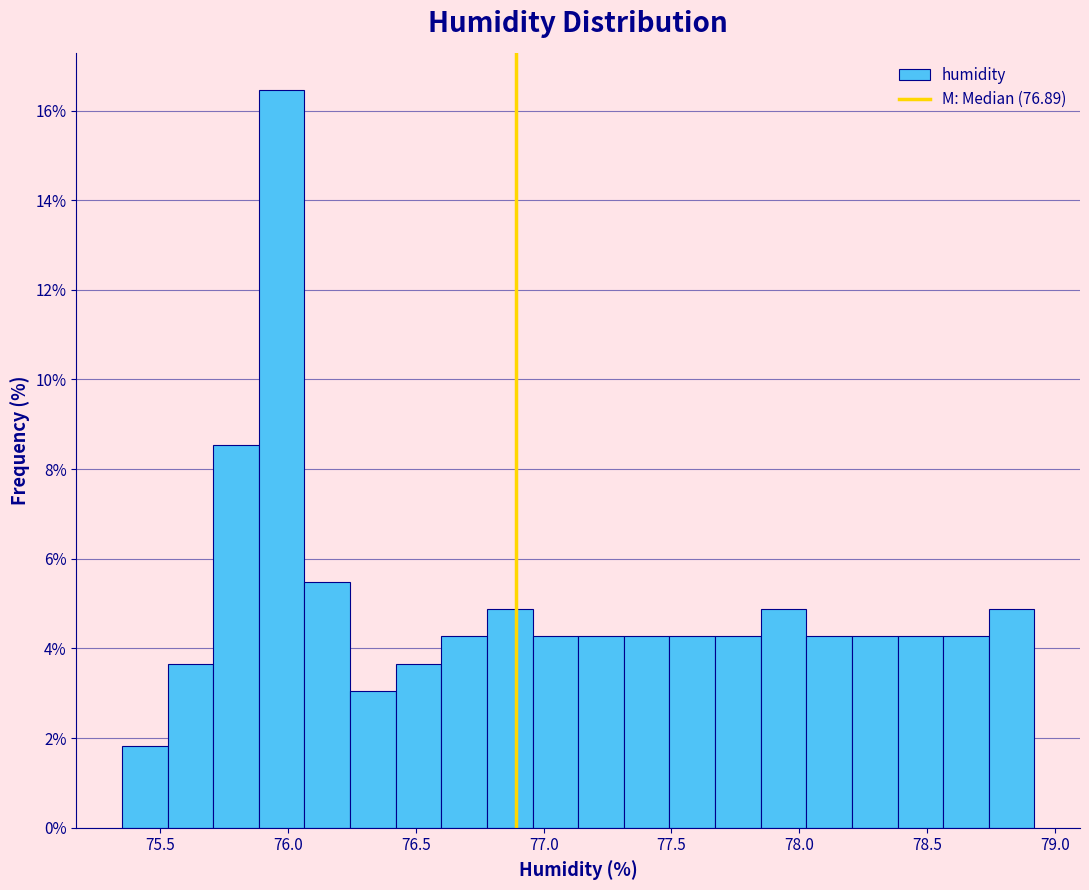

Around what value on the x-axis is the tallest bar? Give the approximate position of its centre, as read against the axis.

75.95